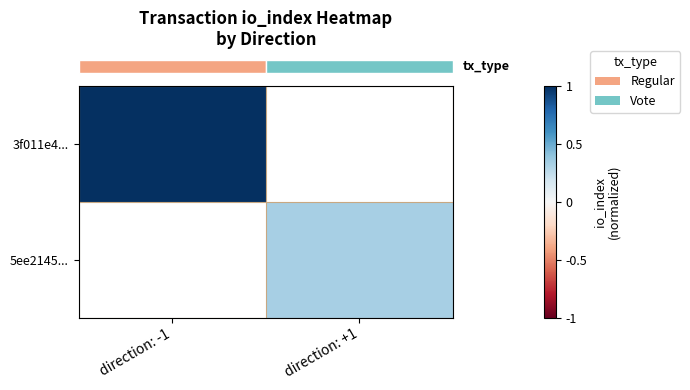

List the series in order of their overall mean, highest first.

row_0, row_1